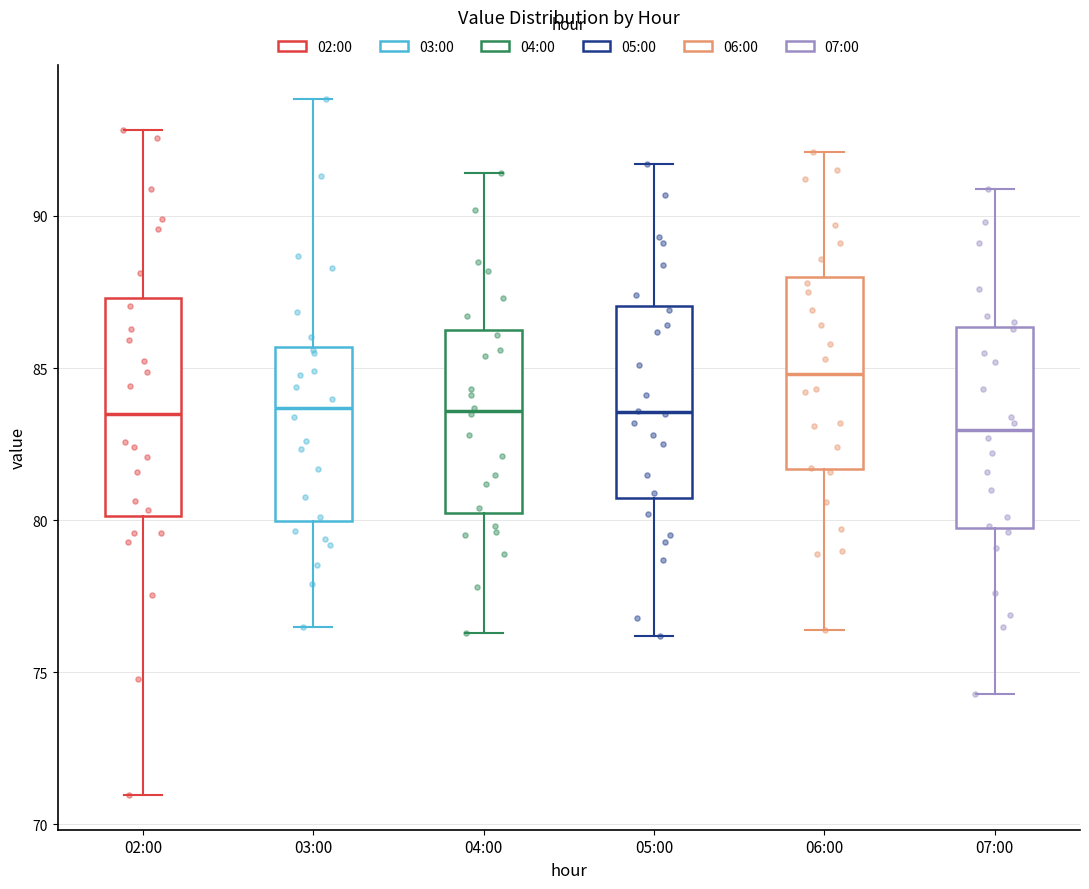

Reading left to right, transcribe this box plot: for each box, give where its median line is, the range the box spans, and where its two whiskers end, as read against the y-axis. The values are not printed on the chart, so give them approximately, as read against the axis.

02:00: median 83.5, box 80.0 to 87.5, whiskers 71.0 to 93.0
03:00: median 83.5, box 80.0 to 85.5, whiskers 76.5 to 94.0
04:00: median 83.5, box 80.5 to 86.5, whiskers 76.5 to 91.5
05:00: median 83.5, box 80.5 to 87.0, whiskers 76.0 to 91.5
06:00: median 85.0, box 81.5 to 88.0, whiskers 76.5 to 92.0
07:00: median 83.0, box 80.0 to 86.5, whiskers 74.5 to 91.0